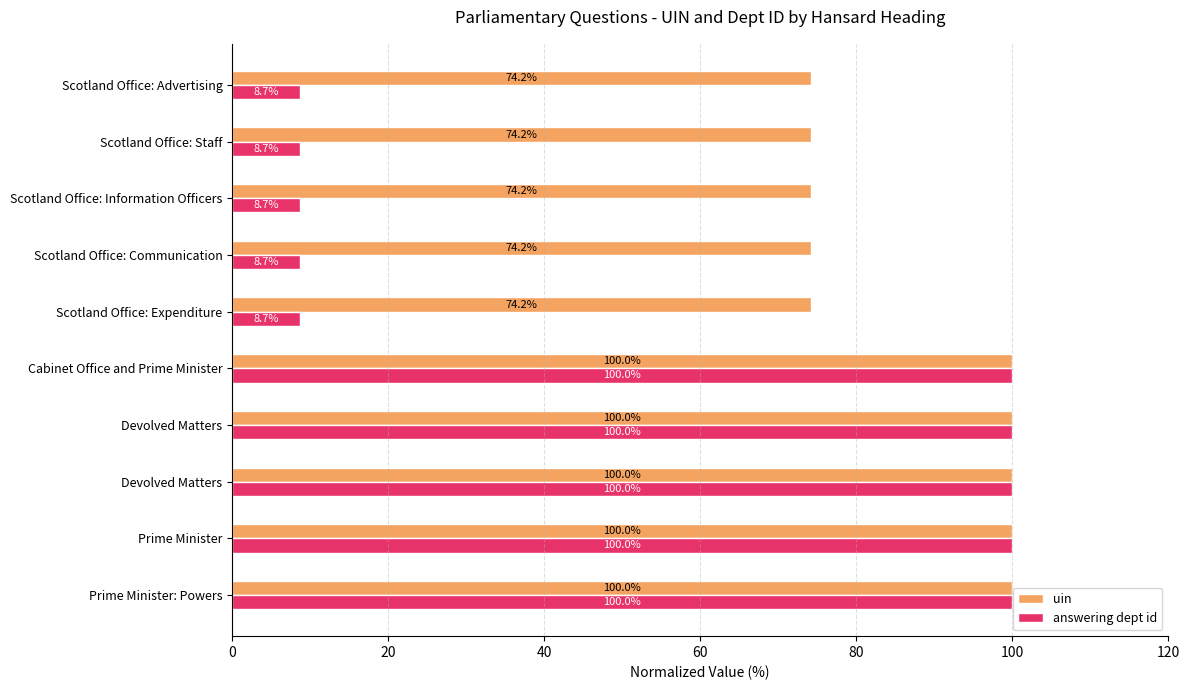

What are all the series names shown in the legend?

uin, answering dept id